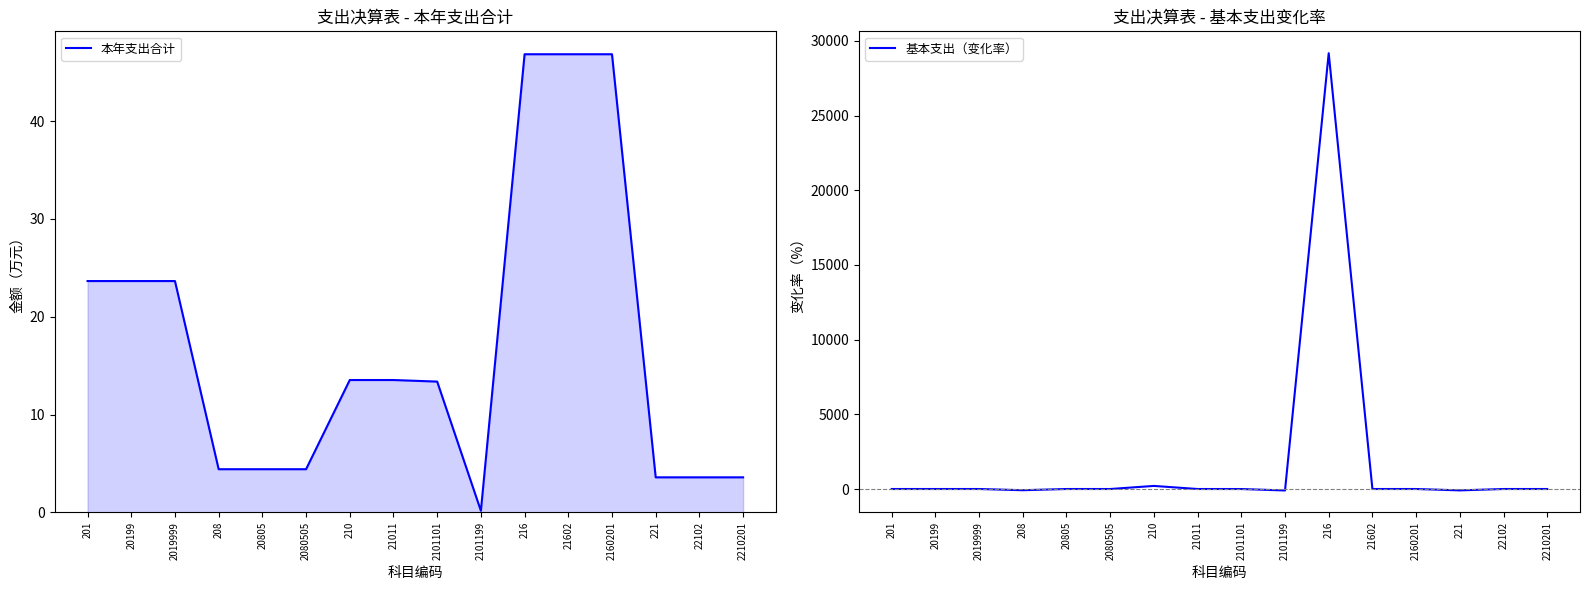

Which series has the largest range (max minus min)?

基本支出（变化率）